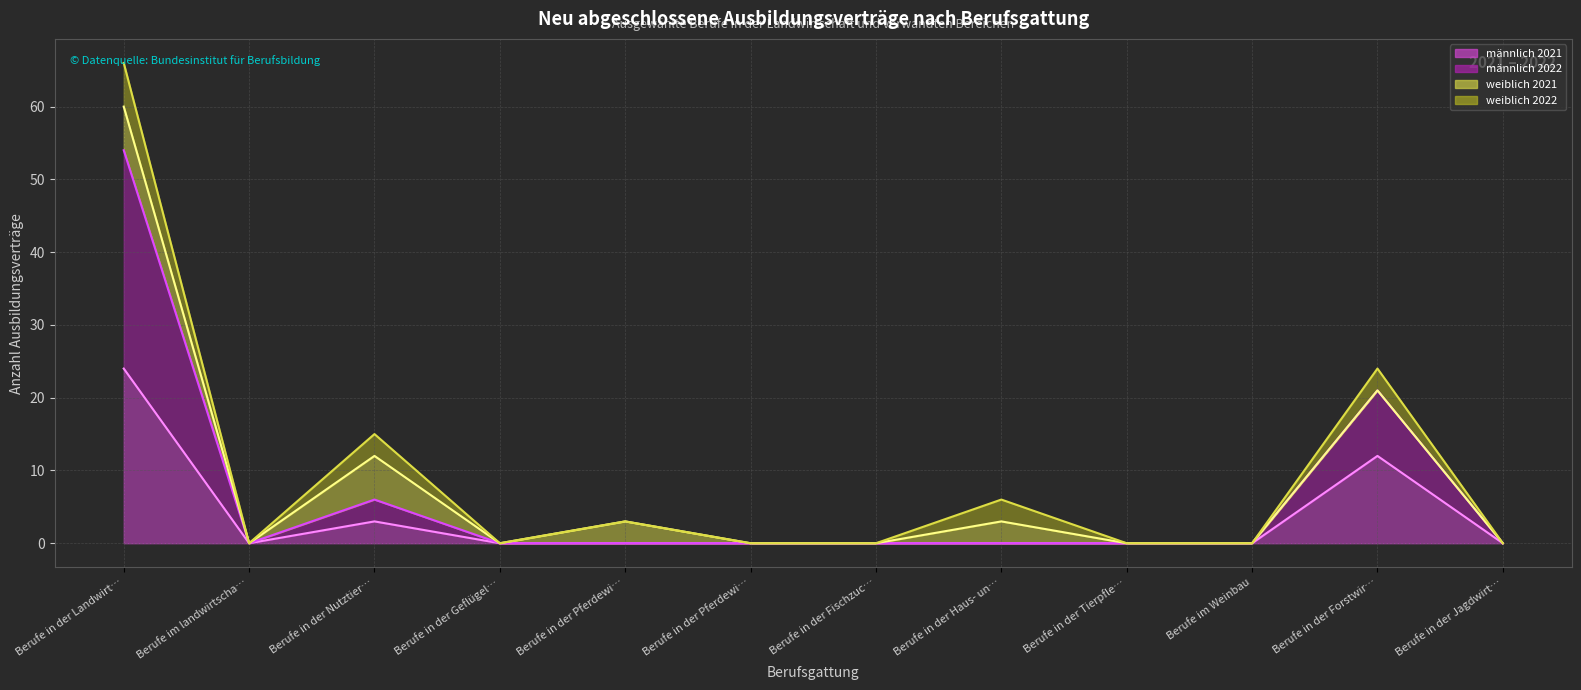

Which category has the highest value in the männlich 2021 (Linie) series?

Berufe in der Landwirt…